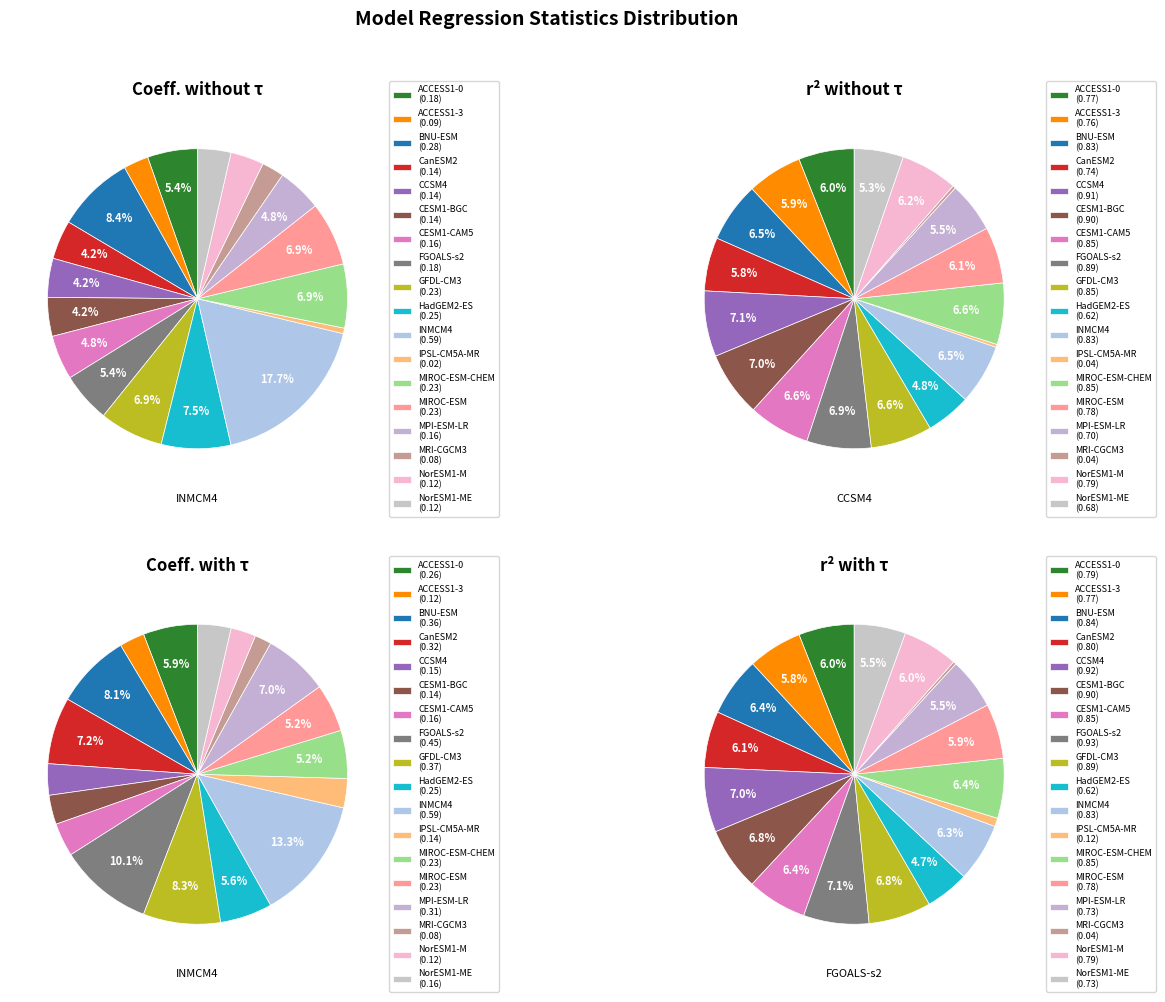

How many segments does this pie chart have?

18